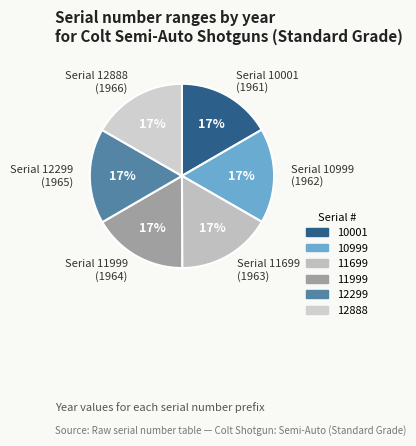

Approximately how many times larger is the value at 12299 compared to 11699?

1.0